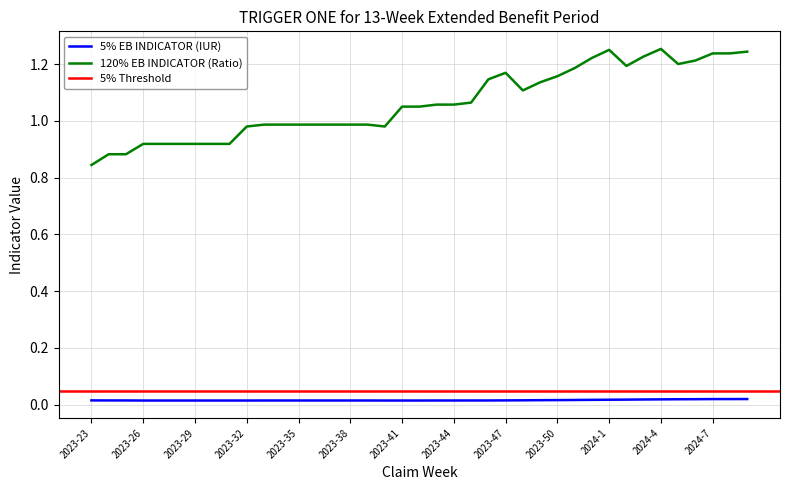

Is the value of 5% EB INDICATOR (IUR) at 2023-38 greater than the value of 120% EB INDICATOR (Ratio) at 2023-35?

No